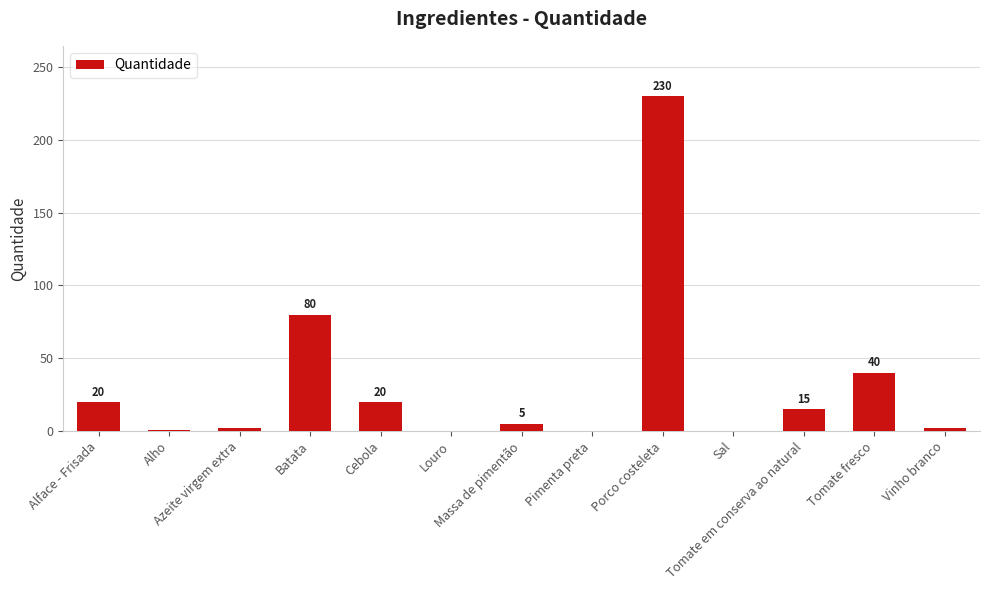

How many series are shown in this chart?

1